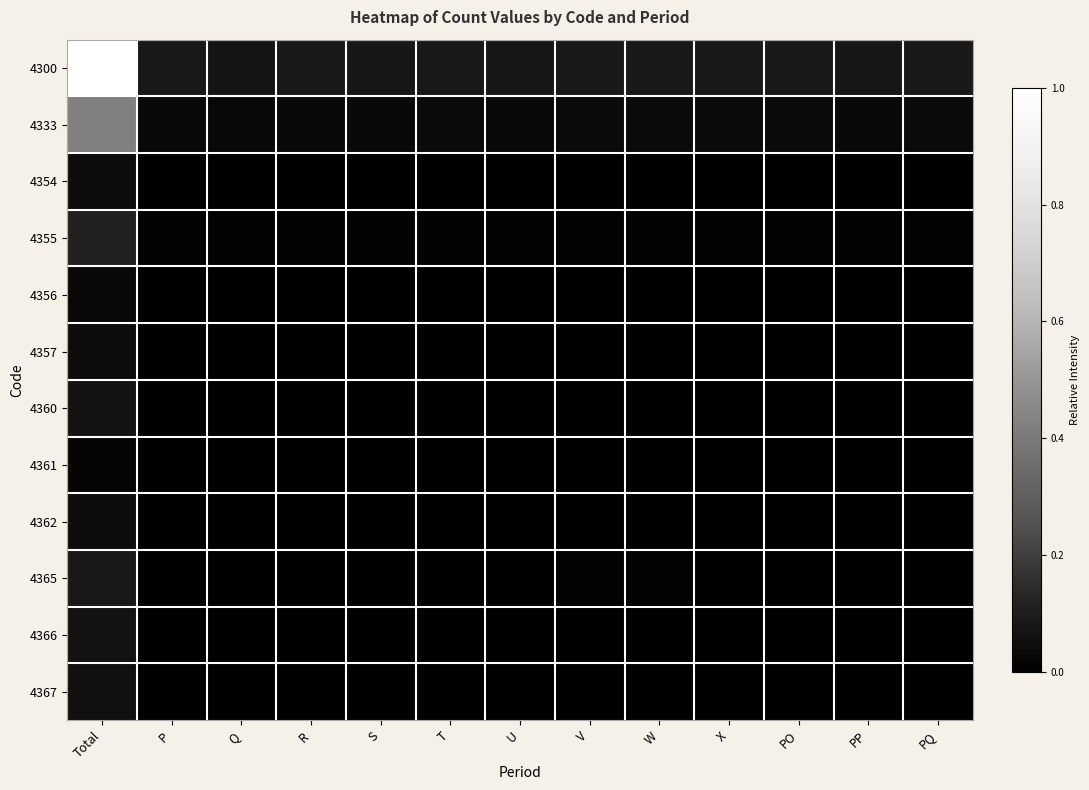

How many data points does each series have?

13